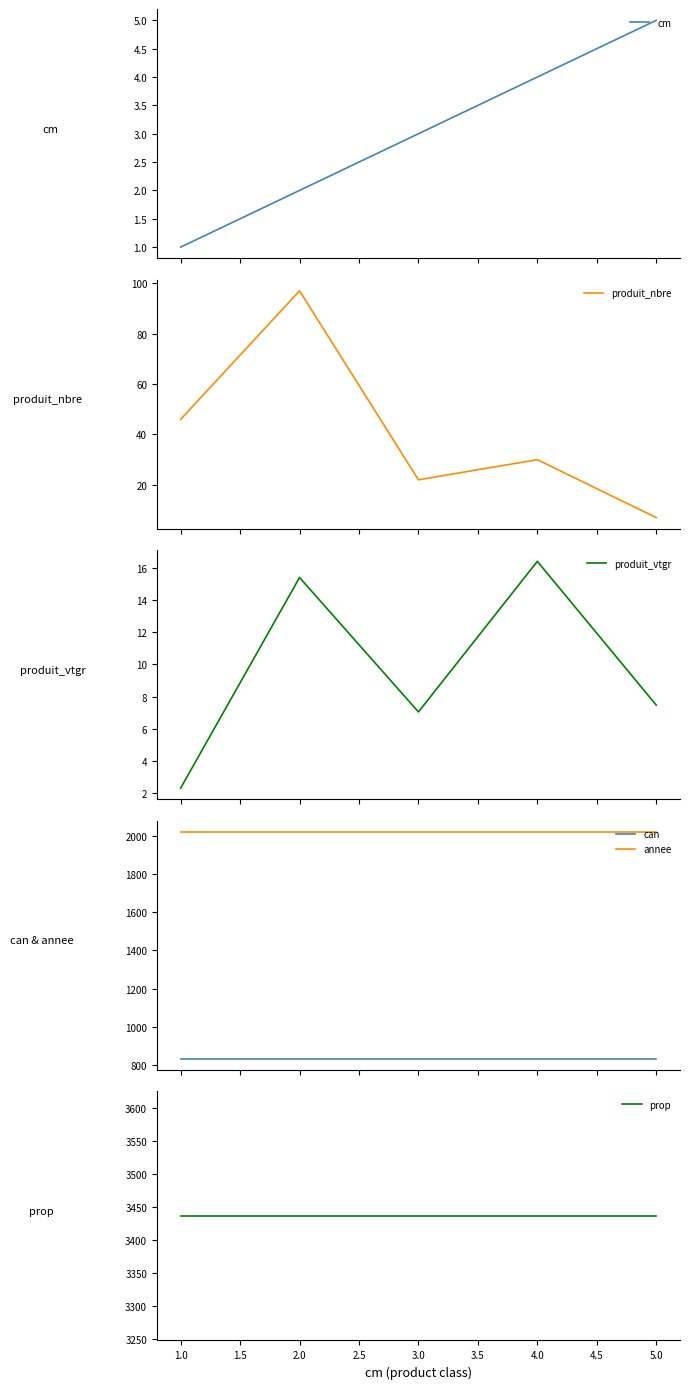

What is the minimum value for annee?

2023